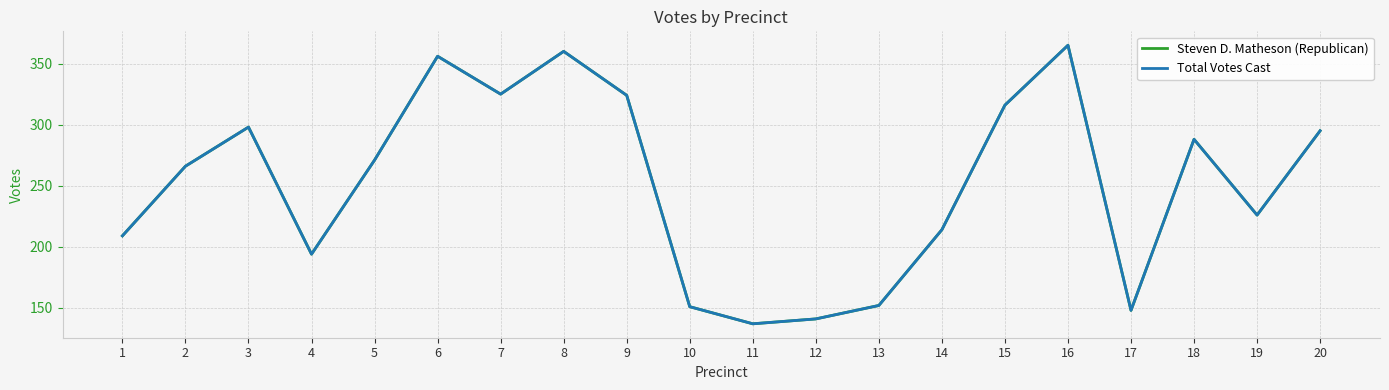

Does the chart have visible grid lines?

Yes